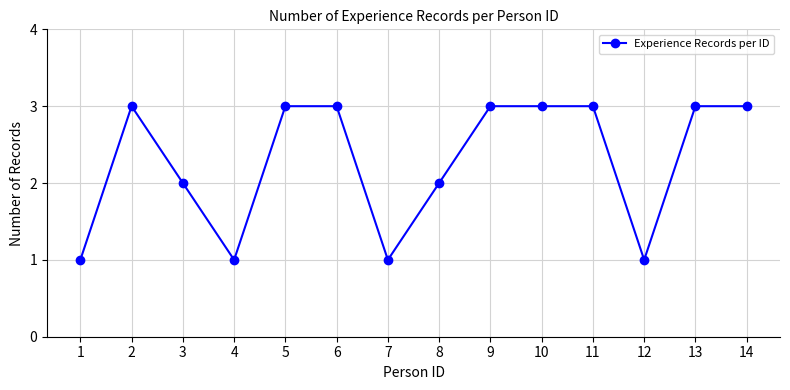

The chart shows a value of 3 at 2. True or false?

True